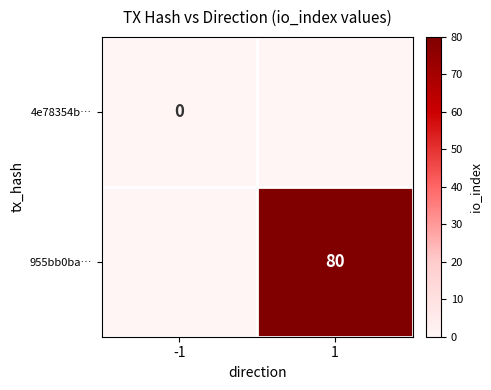

Is it true that 955bb0ba… equals 35 at 1?

False